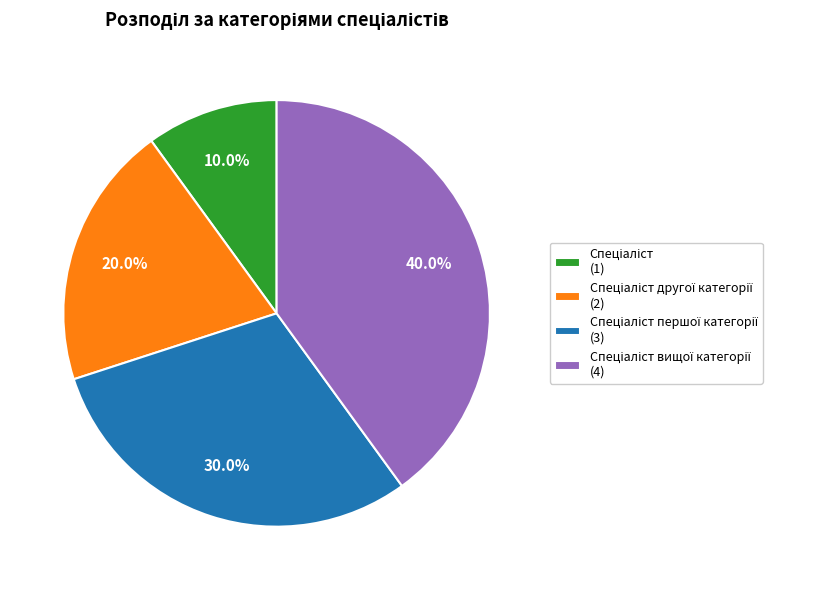

Is there a majority slice in this chart?

No